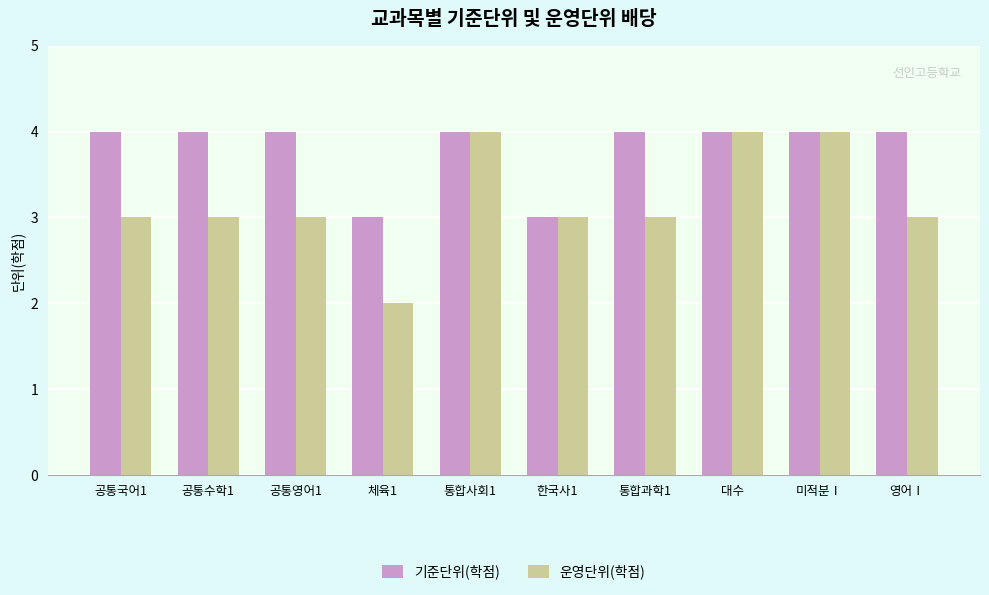

Are the bars grouped side by side (vs. stacked)?

Yes